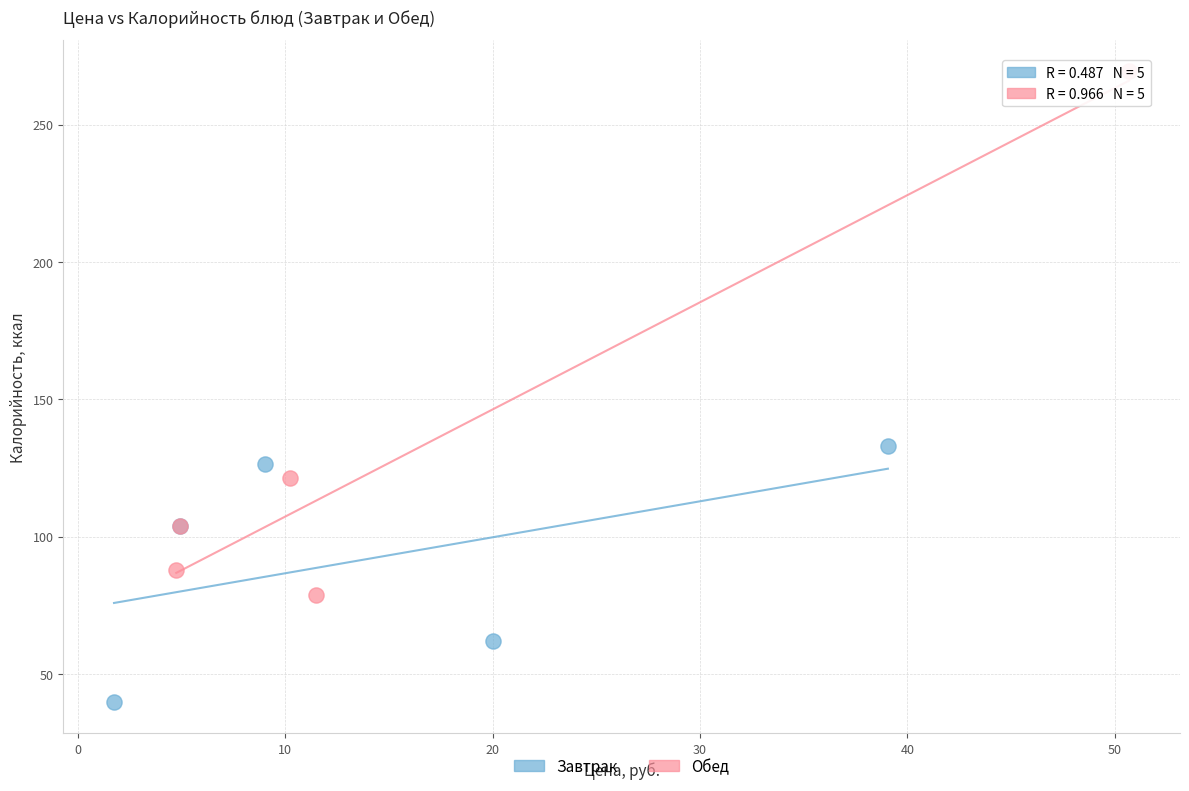

Which series contains the lowest Y value?

Завтрак